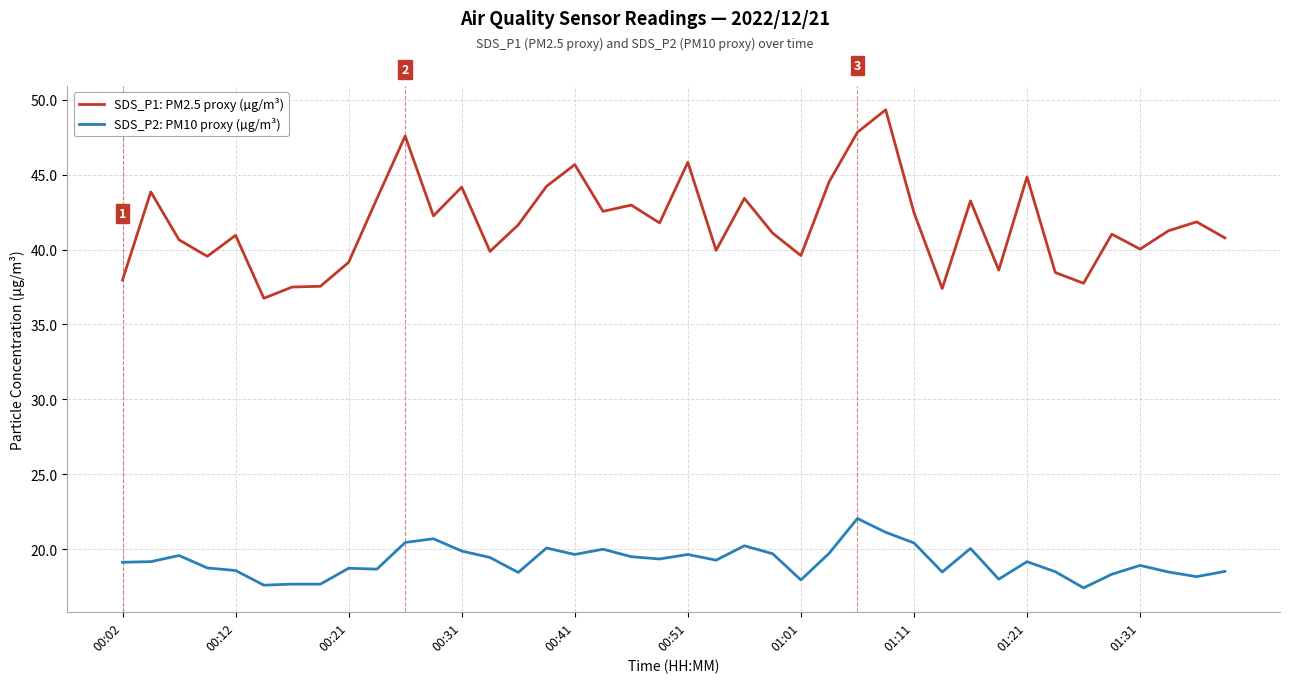

True or false: SDS_P2: PM10 proxy (µg/m³) and SDS_P1: PM2.5 proxy (µg/m³) intersect in this chart.

False